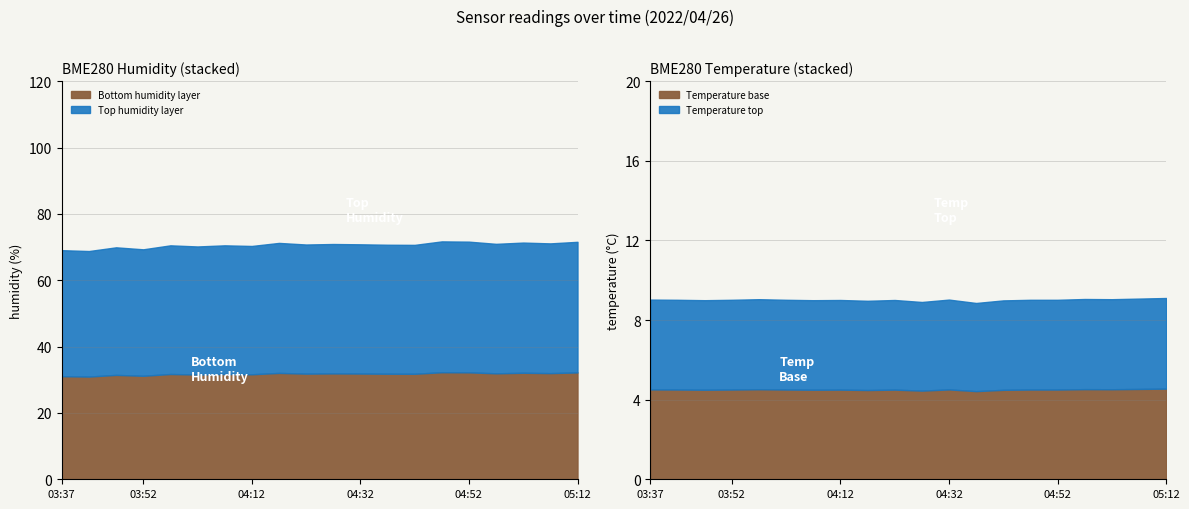

Rank the series by their average value, from highest to lowest.

BME280_humidity, BME280_temperature